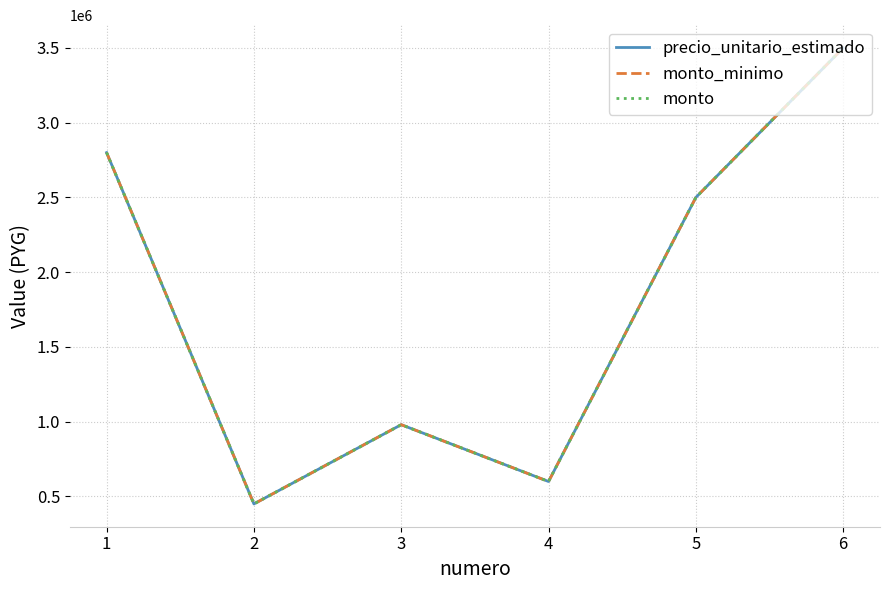

Does the chart have visible grid lines?

Yes